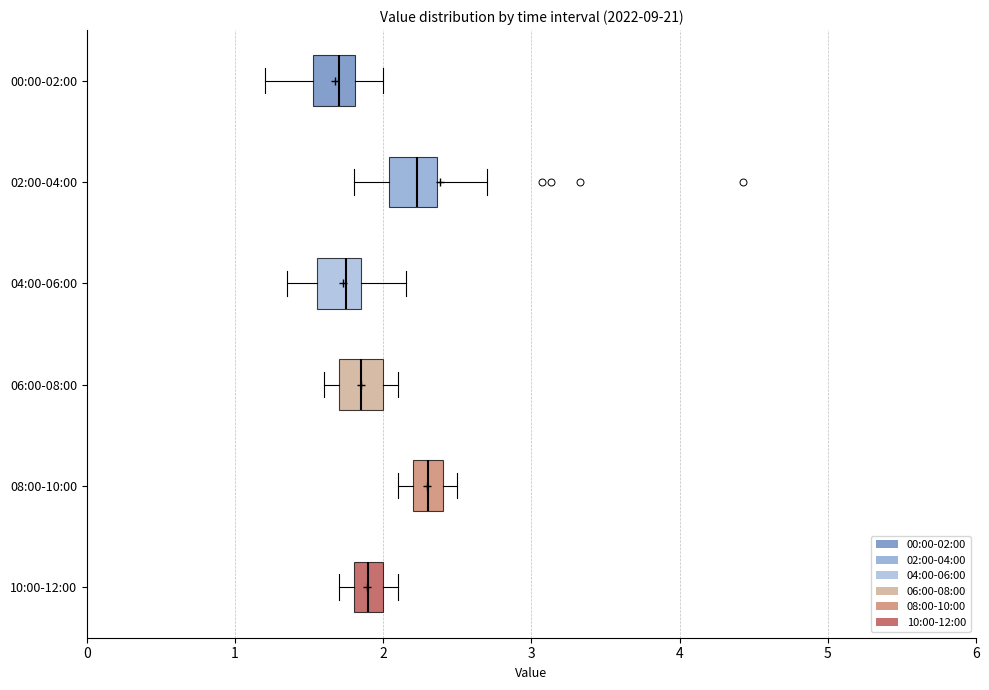

Reading bottom to top, transcribe this box plot: for each box, give where its median line is, the range the box spans, and where its two whiskers end, as read against the x-axis. The values are not printed on the chart, so give them approximately, as read against the axis.

10:00-12:00: median 1.9, box 1.8 to 2.0, whiskers 1.7 to 2.1
08:00-10:00: median 2.3, box 2.2 to 2.4, whiskers 2.1 to 2.5
06:00-08:00: median 1.9, box 1.7 to 2.0, whiskers 1.6 to 2.1
04:00-06:00: median 1.8, box 1.6 to 1.9, whiskers 1.4 to 2.2
02:00-04:00: median 2.2, box 2.0 to 2.4, whiskers 1.8 to 2.7
00:00-02:00: median 1.7, box 1.5 to 1.8, whiskers 1.2 to 2.0